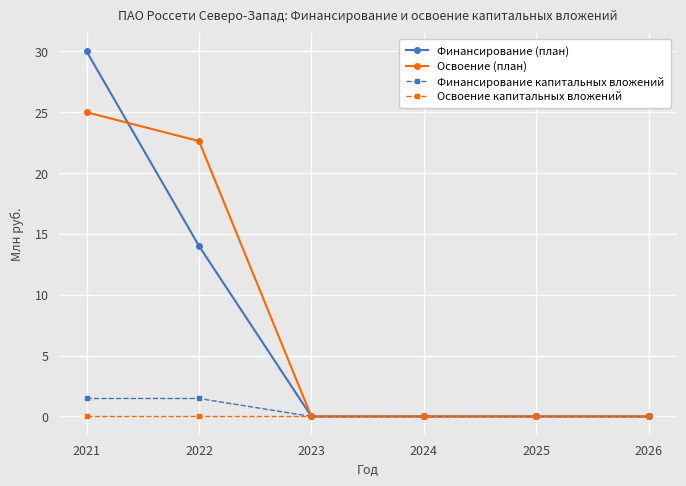

Which series has the widest spread of values?

Финансирование (план)